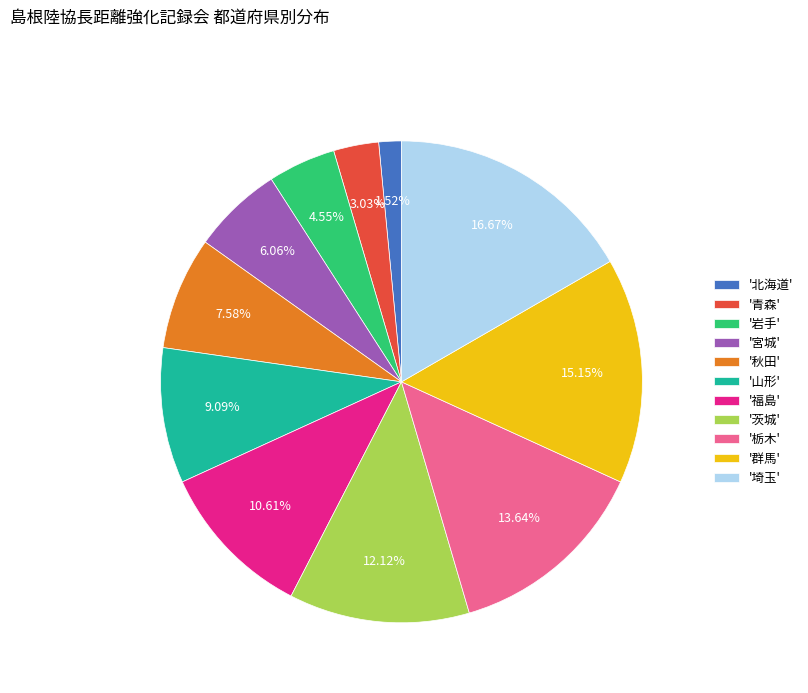

To the nearest percent, what is the average slice percentage?

9%